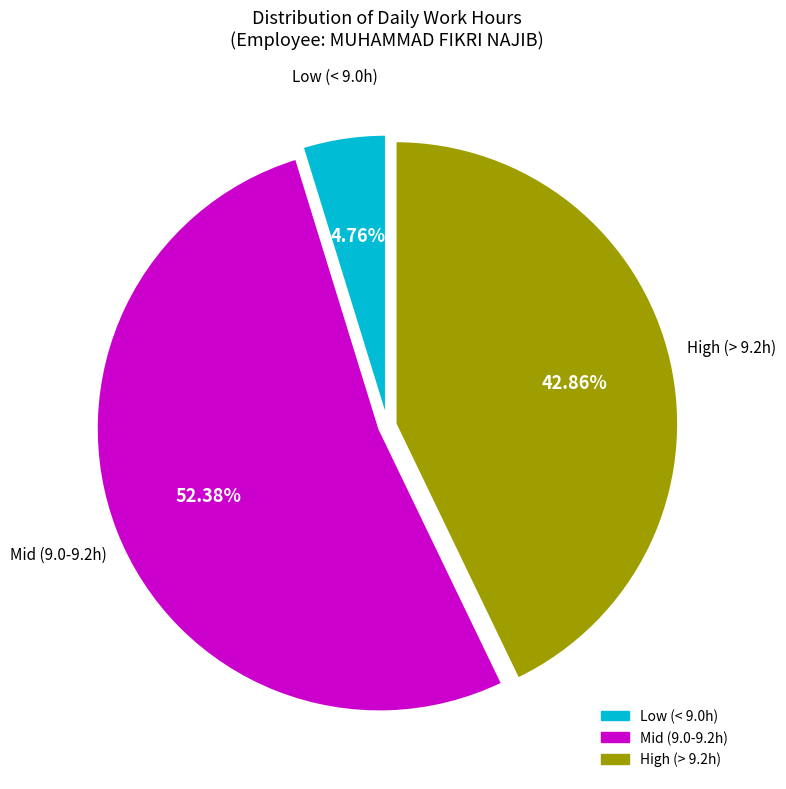

Do High (> 9.2h) and Low (< 9.0h) together represent more than half of the pie?

No